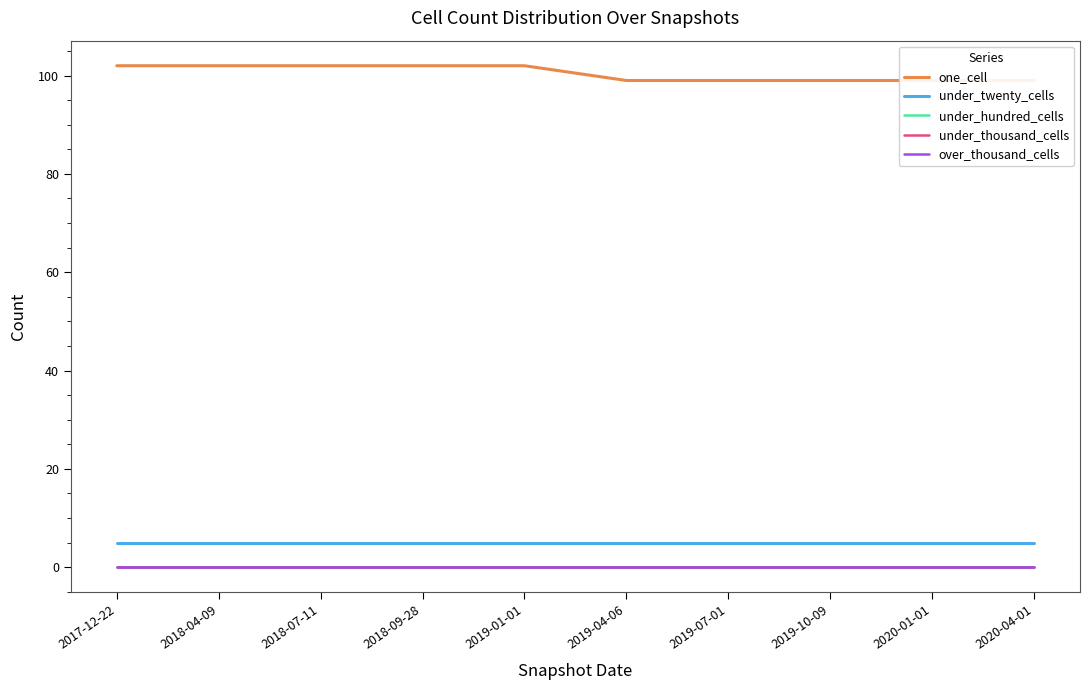

How many series are shown in this chart?

5